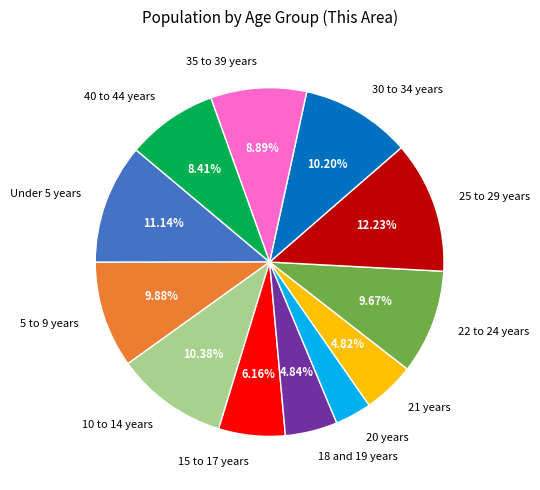

Which category has the biggest portion of the pie?

25 to 29 years